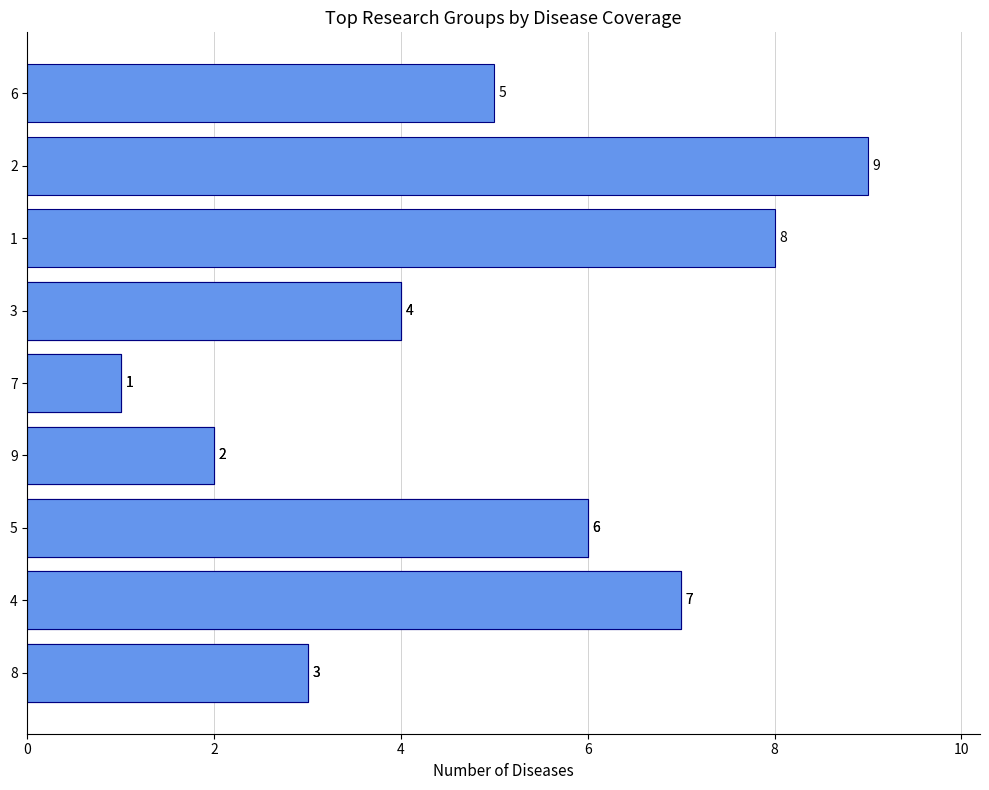

What is the average value?

5